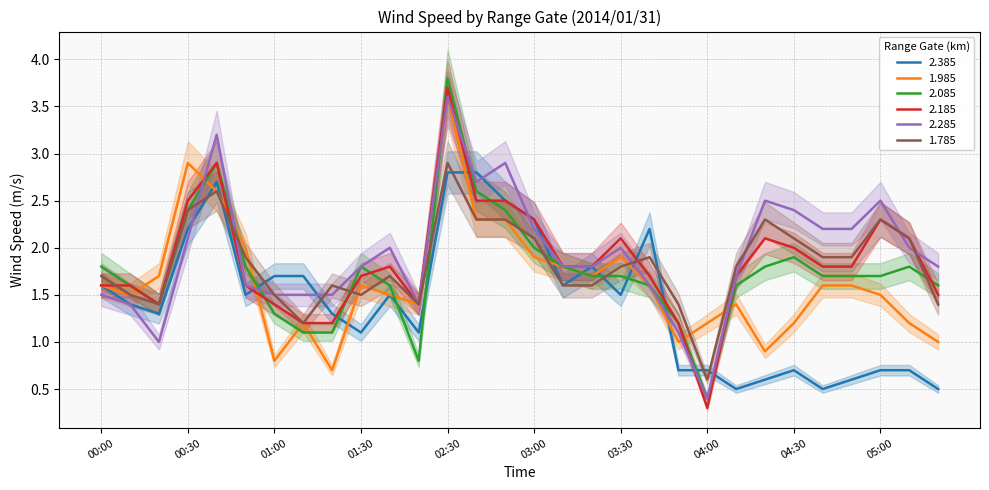

At which label does 2.085 reach its peak?

02:30